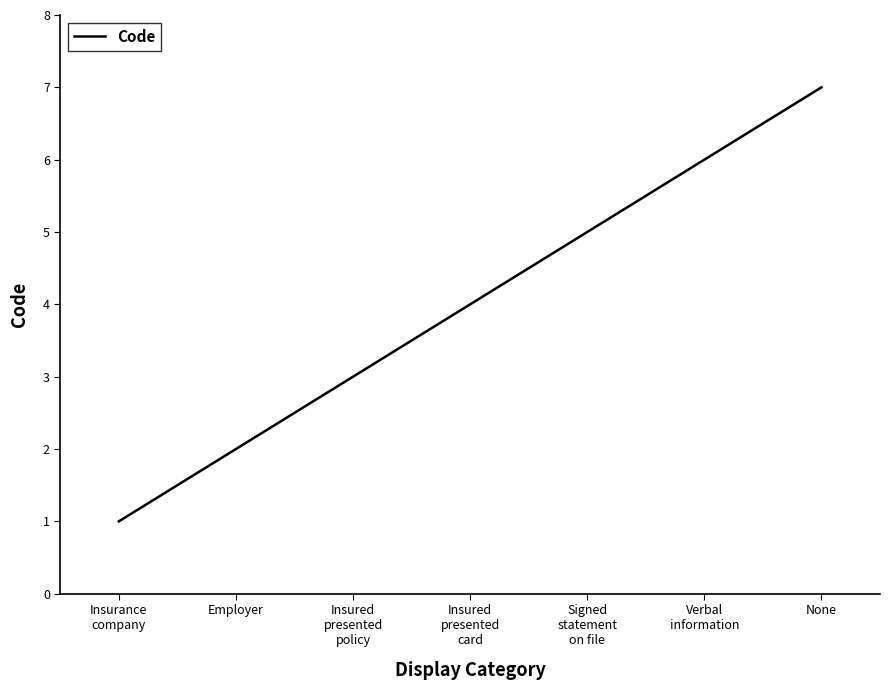

Reading left to right, what are all the values shown in this chart?

Insurance
company=1	Employer=2	Insured
presented
policy=3	Insured
presented
card=4	Signed
statement
on file=5	Verbal
information=6	None=7